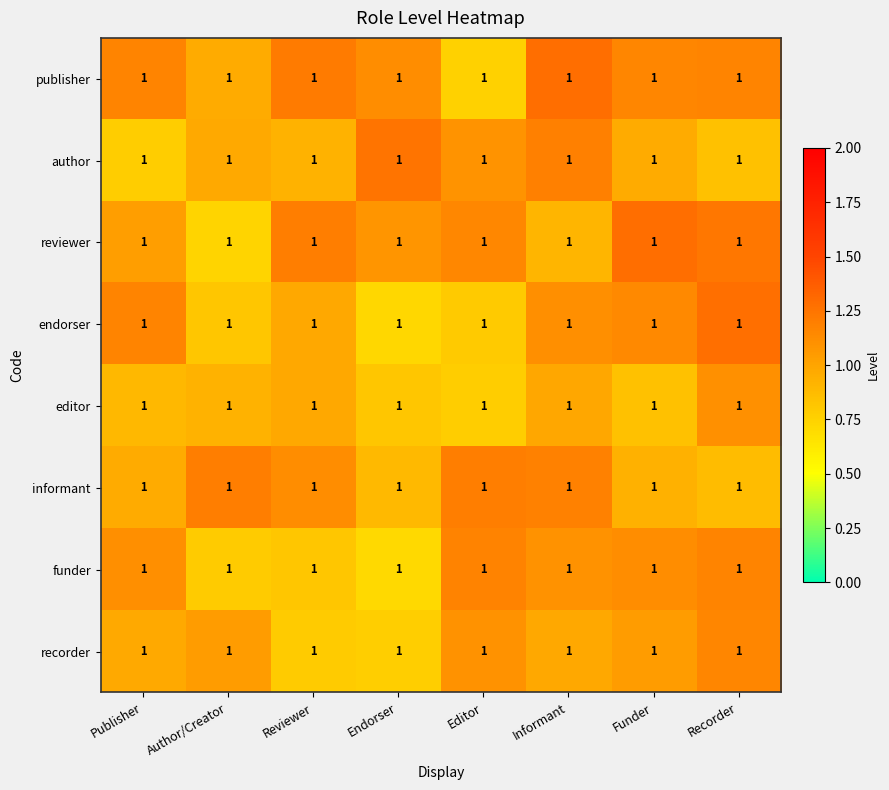

Count the number of categories in the chart.

8